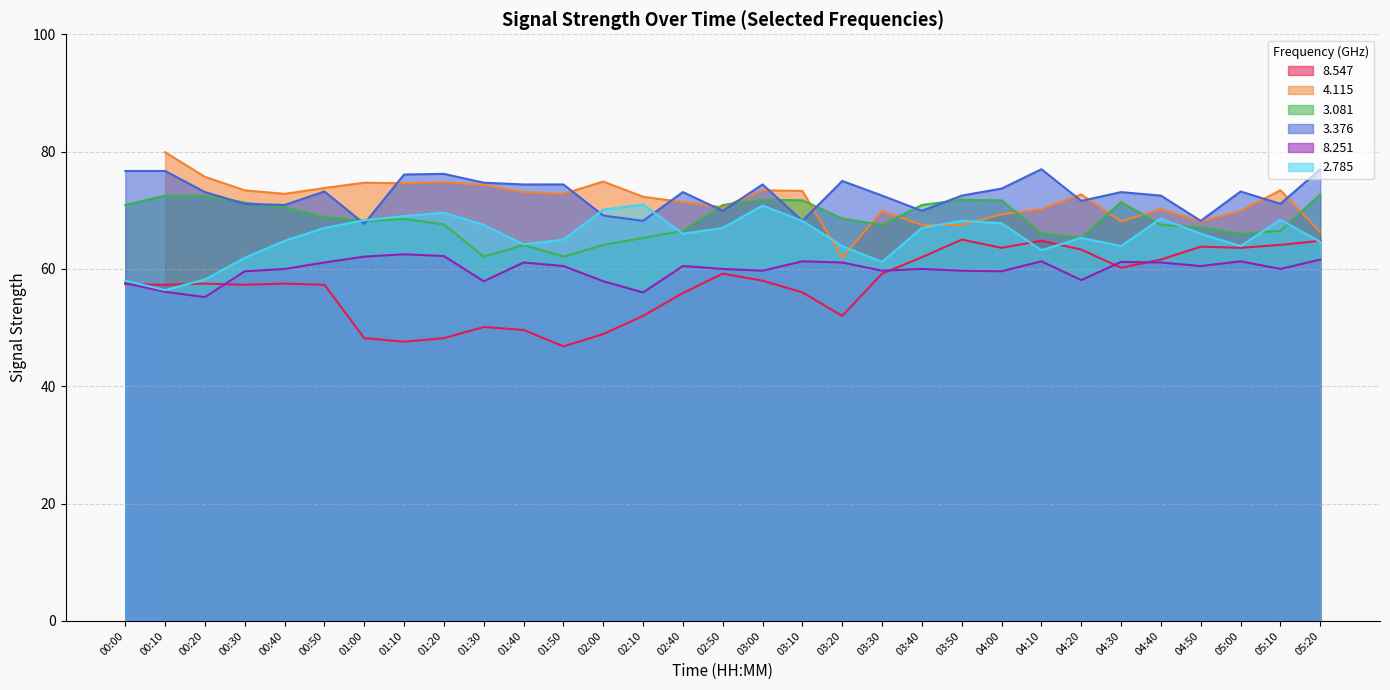

Is the value of 2.785 at 05:20 greater than the value of 3.081 at 03:00?

No